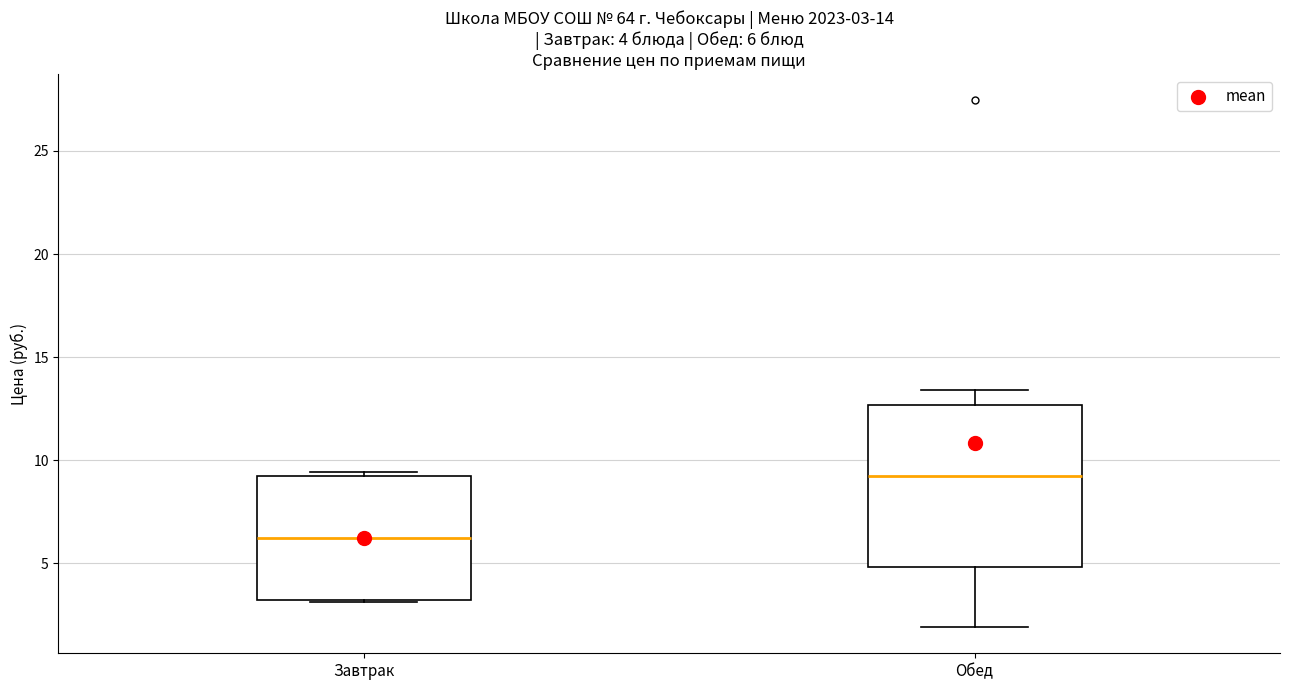

Which box is the tallest, from its lower edge to its upper edge?

Обед